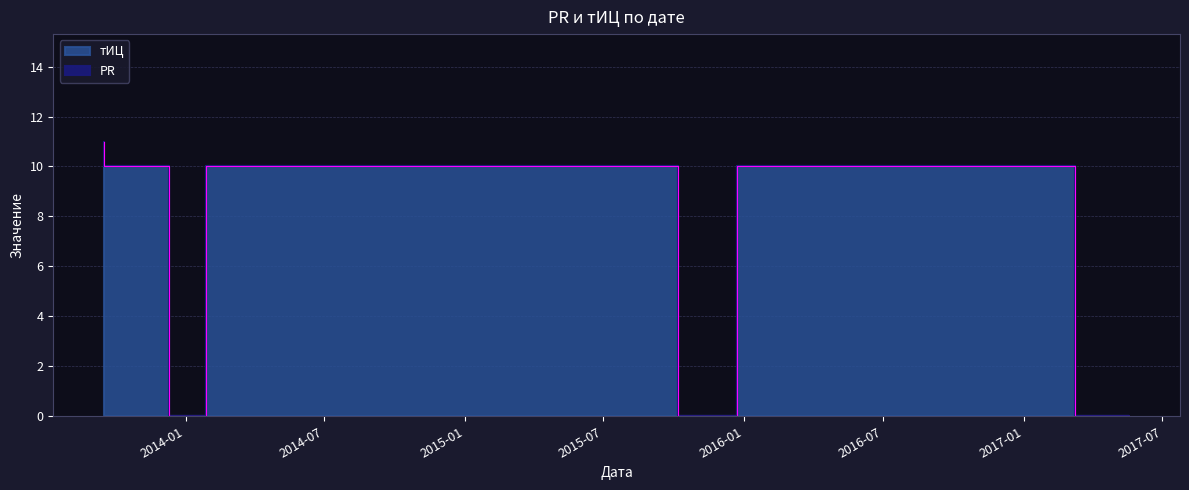

Which label corresponds to the smallest value in the chart?

2014-01-28